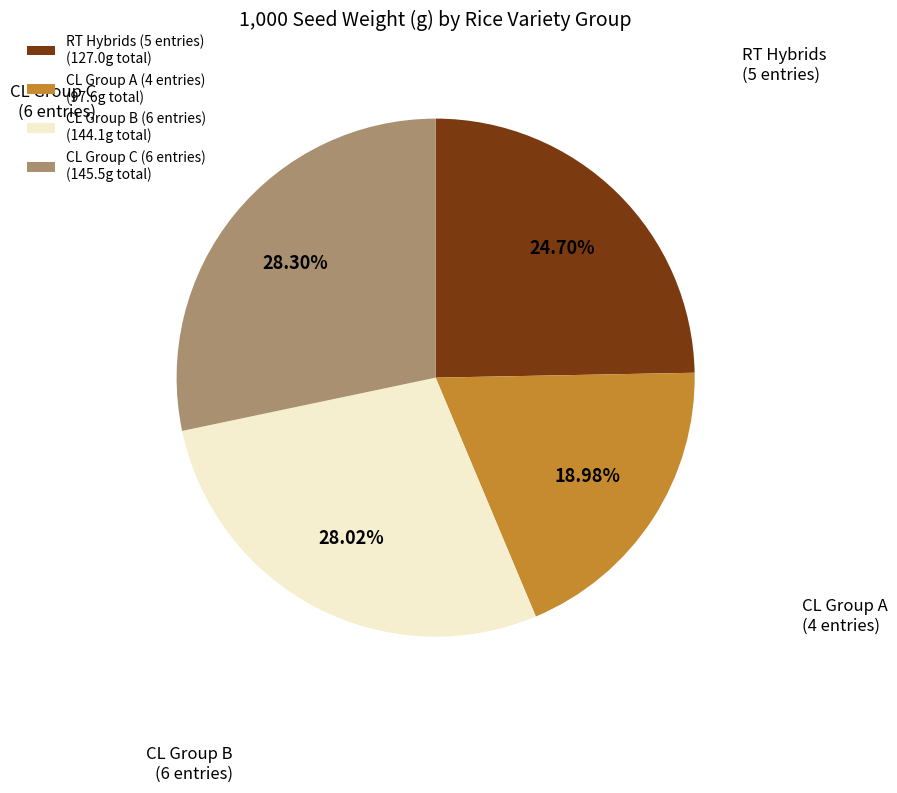

Which category has the smallest portion of the pie?

CL Group A (4 entries) (97.6g total)